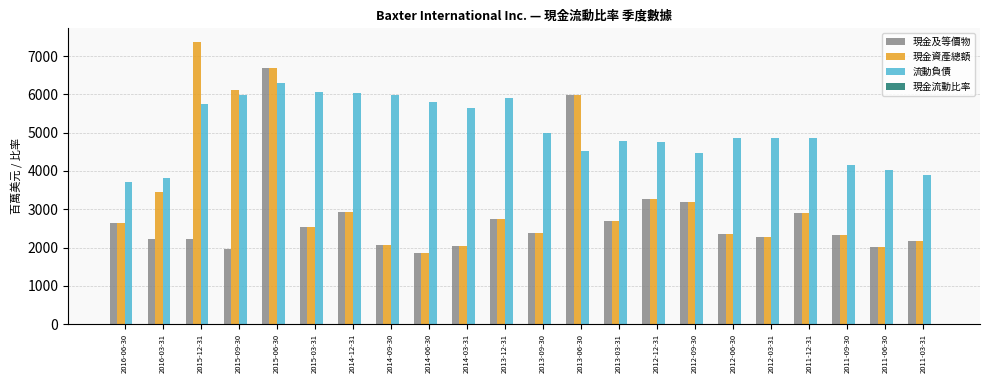

Which series changed the most between 2014-12-31 and 2012-12-31?

流動負債